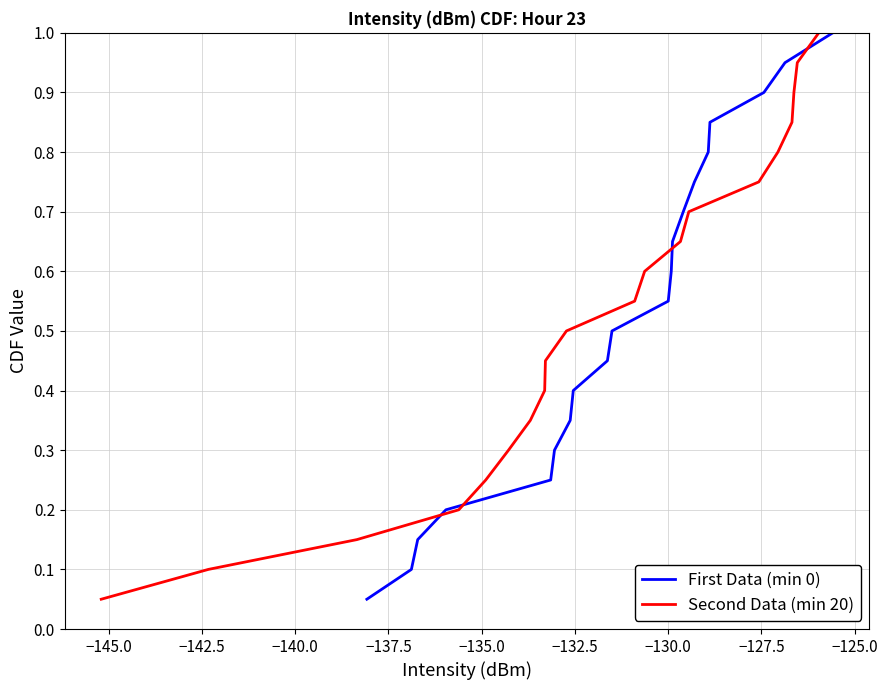

What are all the series names shown in the legend?

First Data (min 0), Second Data (min 20)